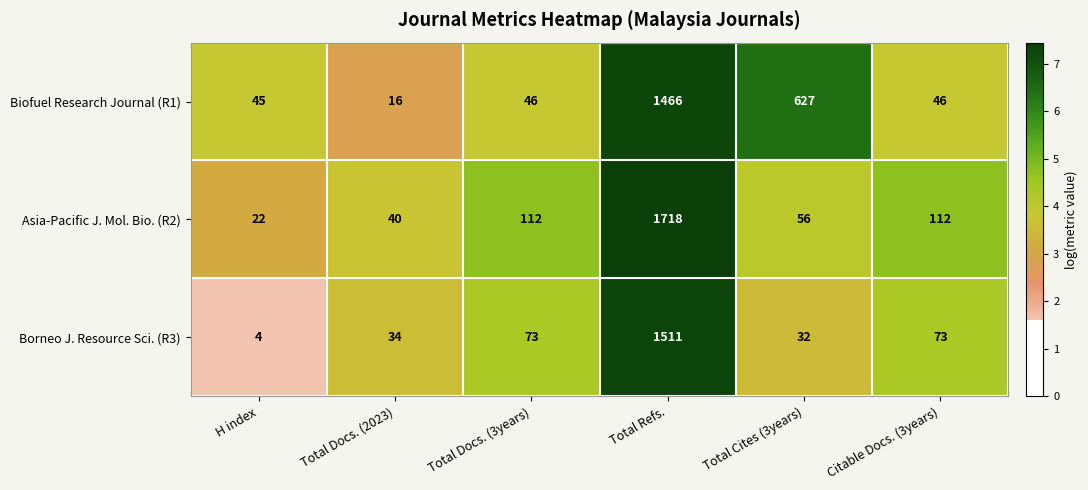

What is the difference between the maximum and minimum values in the Biofuel Research Journal (R1) series?

1450